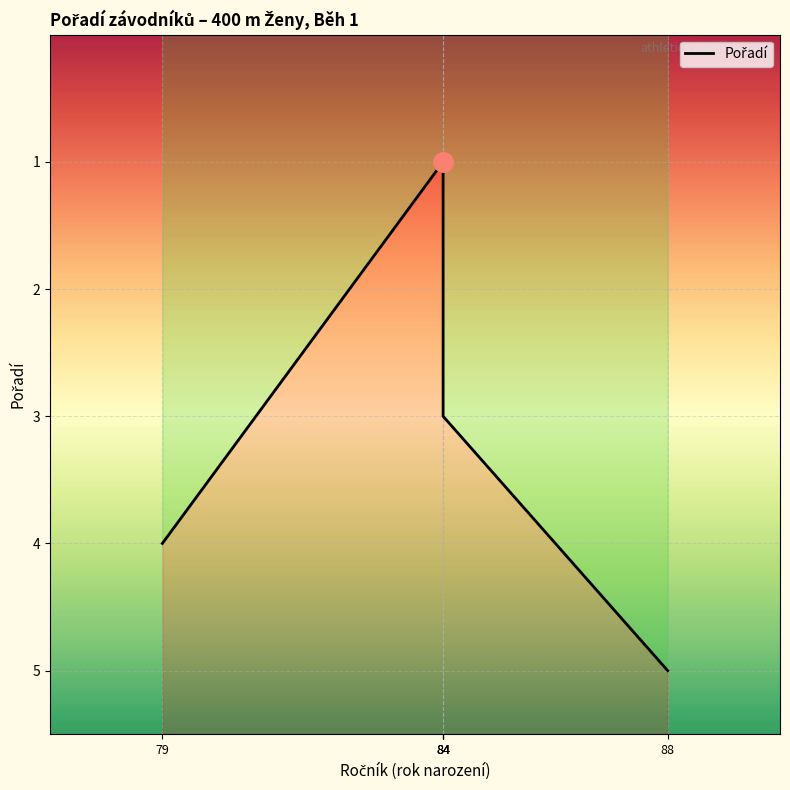

The value at 84 is 3. True or false?

True